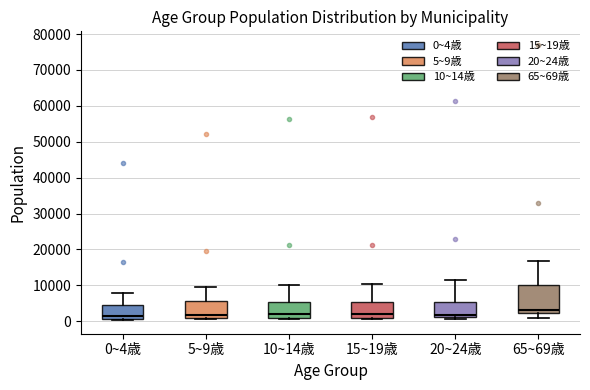

Reading left to right, read every box against the y-axis: the position of its median line, the range the box covers, and the ends of its whiskers. The values are not printed on the chart, so give them approximately, as read against the axis.

0~4歳: median 2000, box 1000 to 5000, whiskers 0 to 8000
5~9歳: median 2000, box 1000 to 6000, whiskers 1000 (just below the box's lower edge) to 10000
10~14歳: median 2000, box 1000 to 5000, whiskers 1000 (just below the box's lower edge) to 10000
15~19歳: median 2000, box 1000 to 5000, whiskers 1000 (just below the box's lower edge) to 10000
20~24歳: median 2000, box 1000 to 5000, whiskers 1000 (just below the box's lower edge) to 12000
65~69歳: median 3000, box 2000 to 10000, whiskers 1000 to 17000